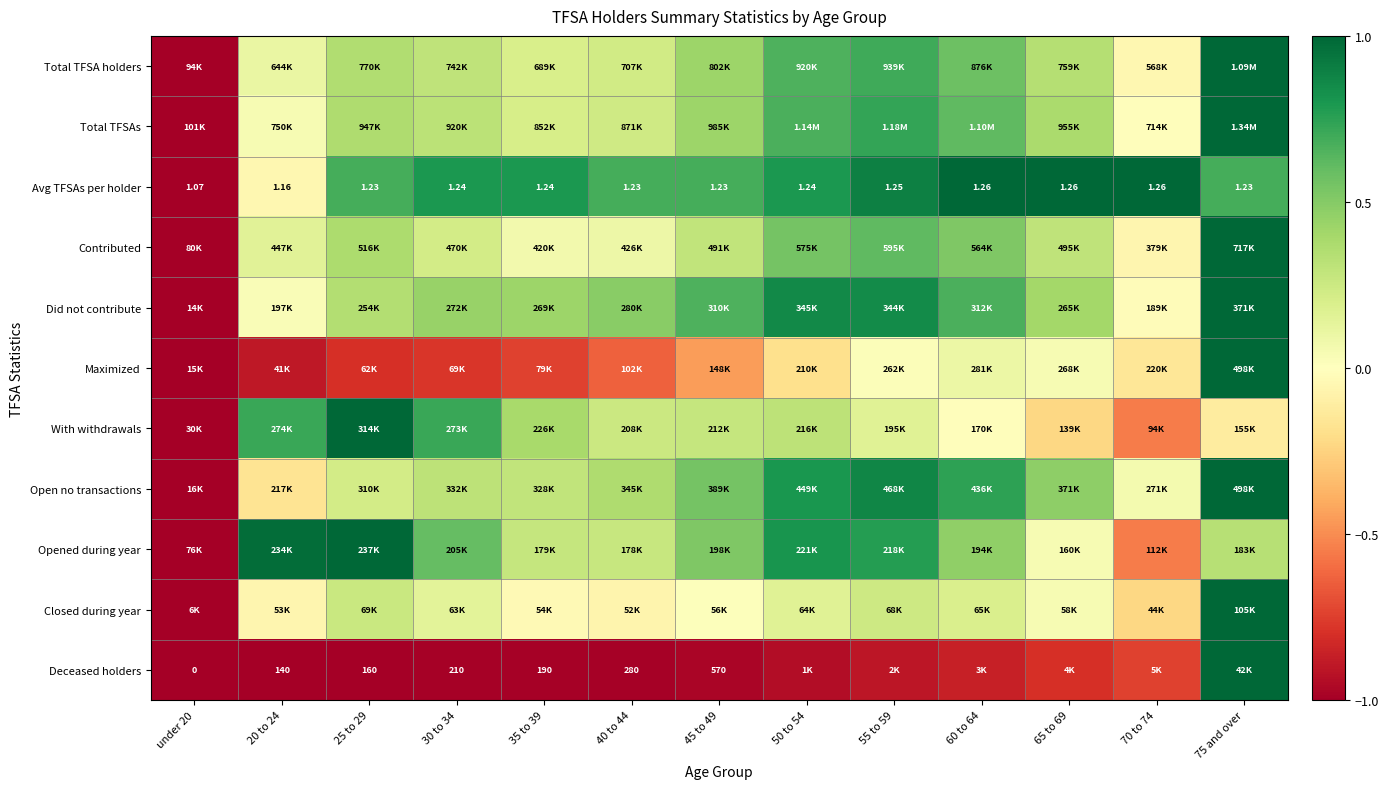

Between 50 to 54 and 55 to 59, which is larger?

55 to 59